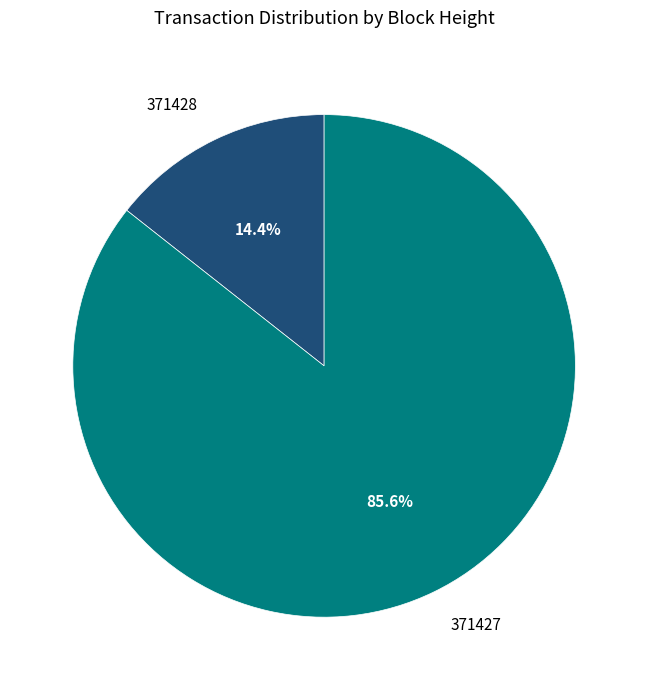

Is it true that 371427 is 98% of the pie?

False